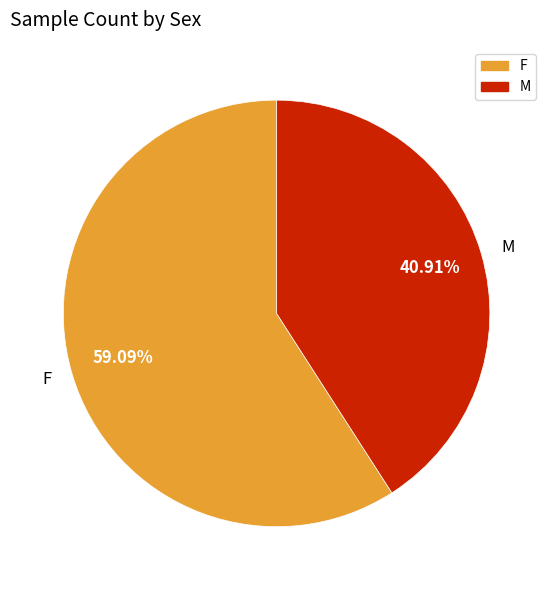

Rank the categories by value from lowest to highest.

M, F